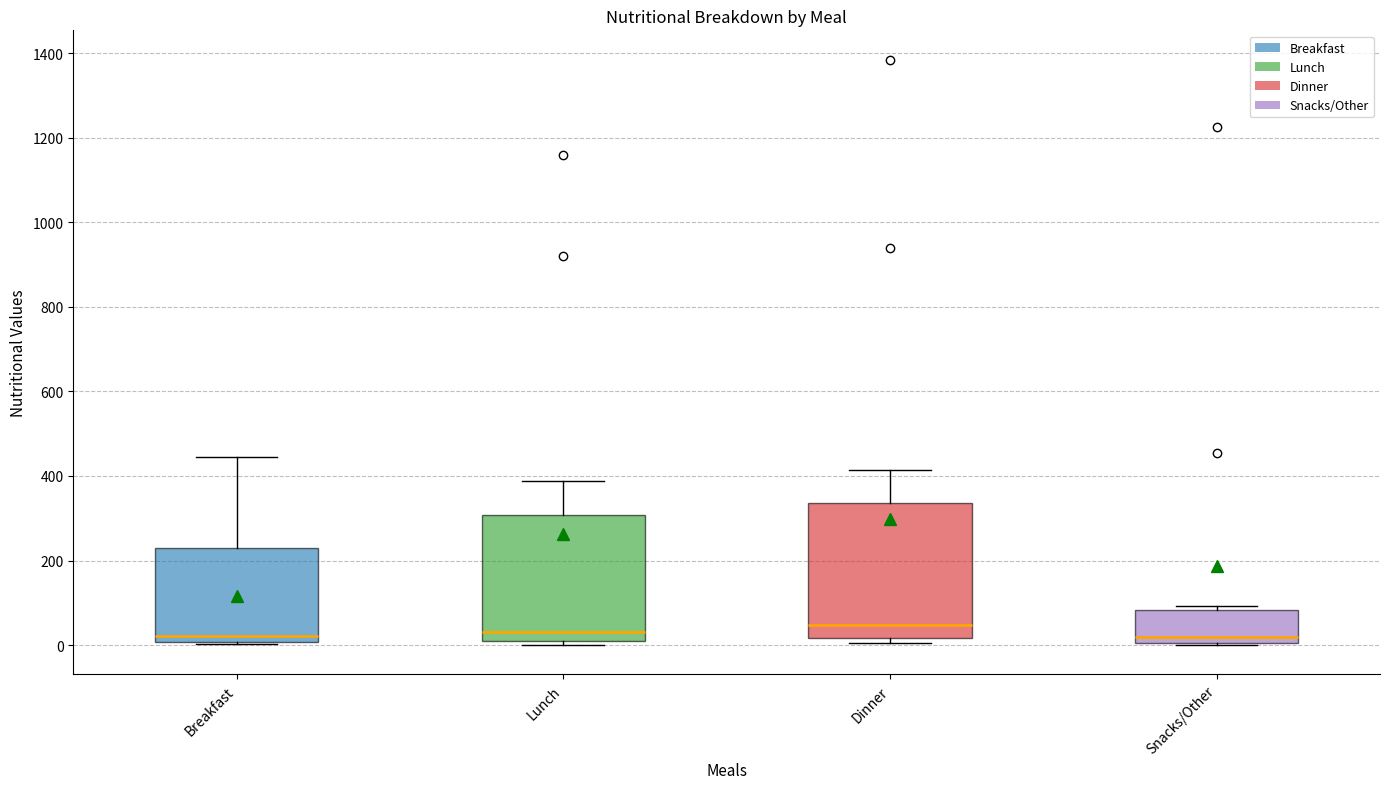

Where does the median line of the box for Breakfast sit on the y-axis? The values are not printed on the chart, so give them approximately, as read against the axis.

20